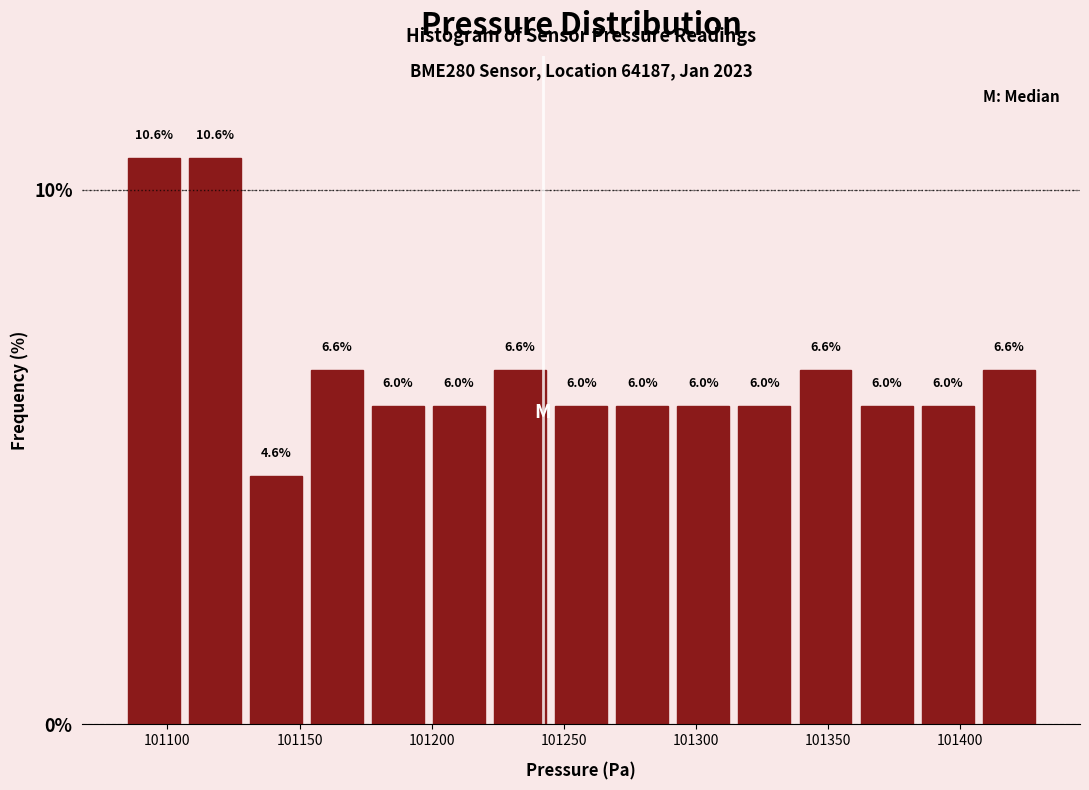

Reading left to right, list every bar in this chart as the range it spans on the x-axis followed by its height. The bar edges are not printed on the chart, so give them approximately, as read against the axis.

101085 to 101105: 10.6
101105 to 101130: 10.6
101130 to 101155: 4.6
101155 to 101175: 6.6
101175 to 101200: 6.0
101200 to 101220: 6.0
101220 to 101245: 6.6
101245 to 101270: 6.0
101270 to 101290: 6.0
101290 to 101315: 6.0
101315 to 101340: 6.0
101340 to 101360: 6.6
101360 to 101385: 6.0
101385 to 101405: 6.0
101405 to 101430: 6.6